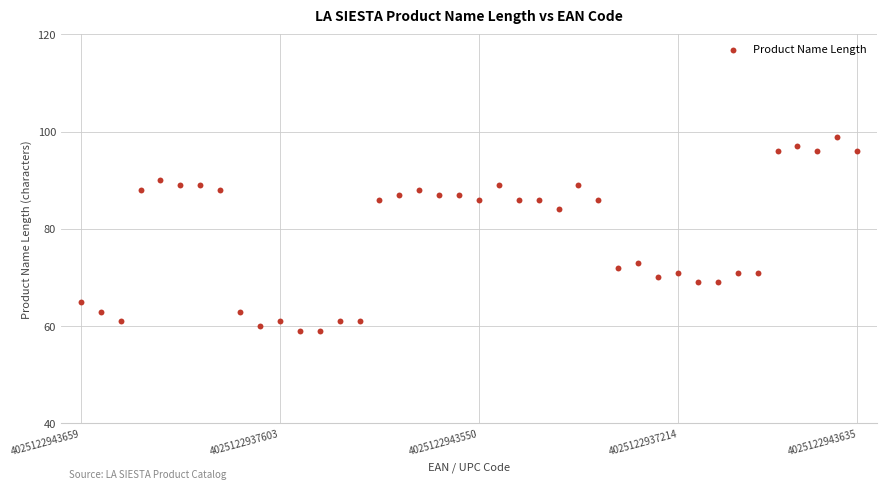

What Y value in the scatter plot is closest to 79?

84